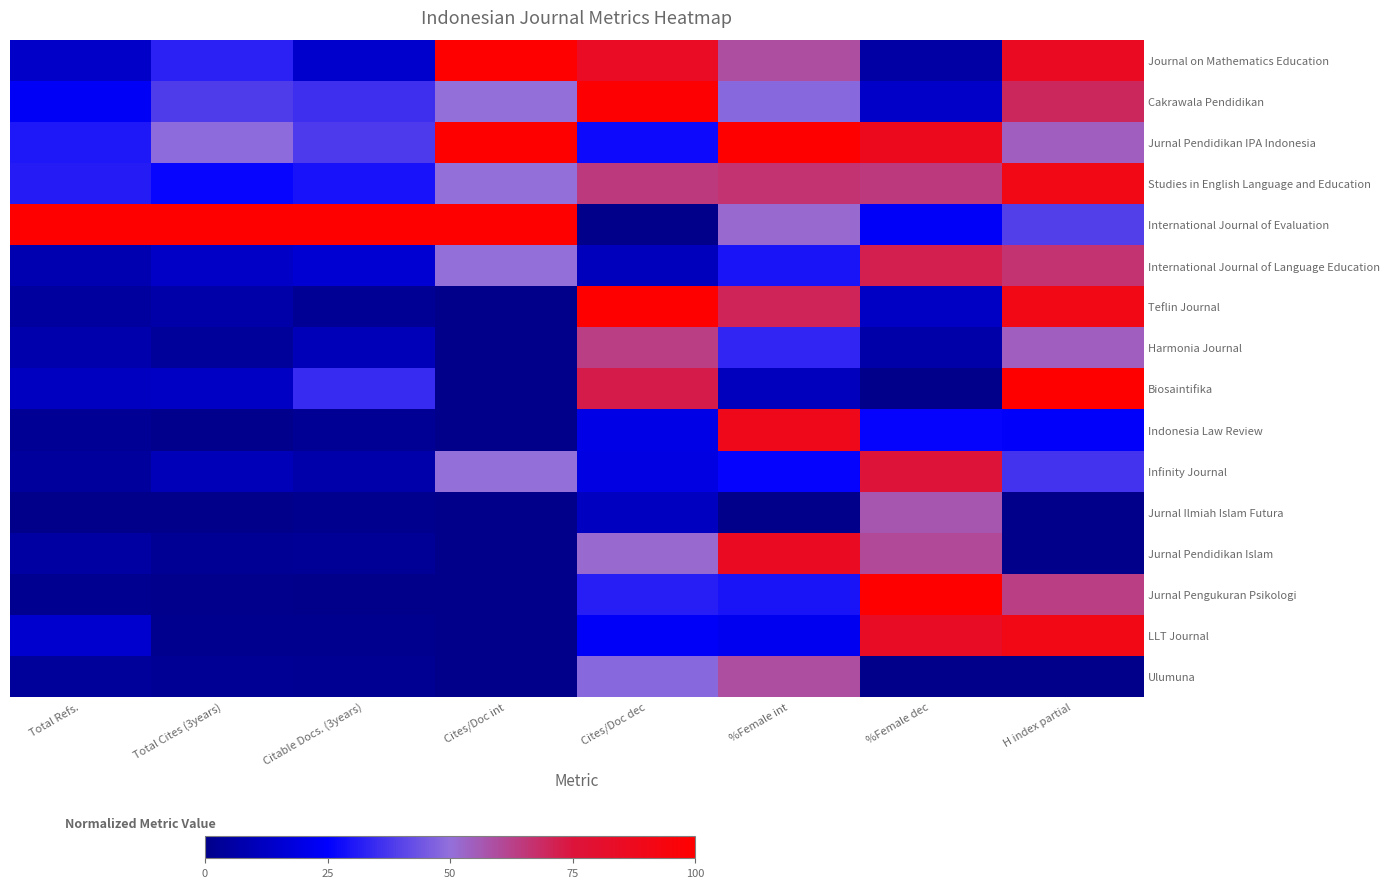

At which category does the chart reach its peak across all series?

Cites/Doc int